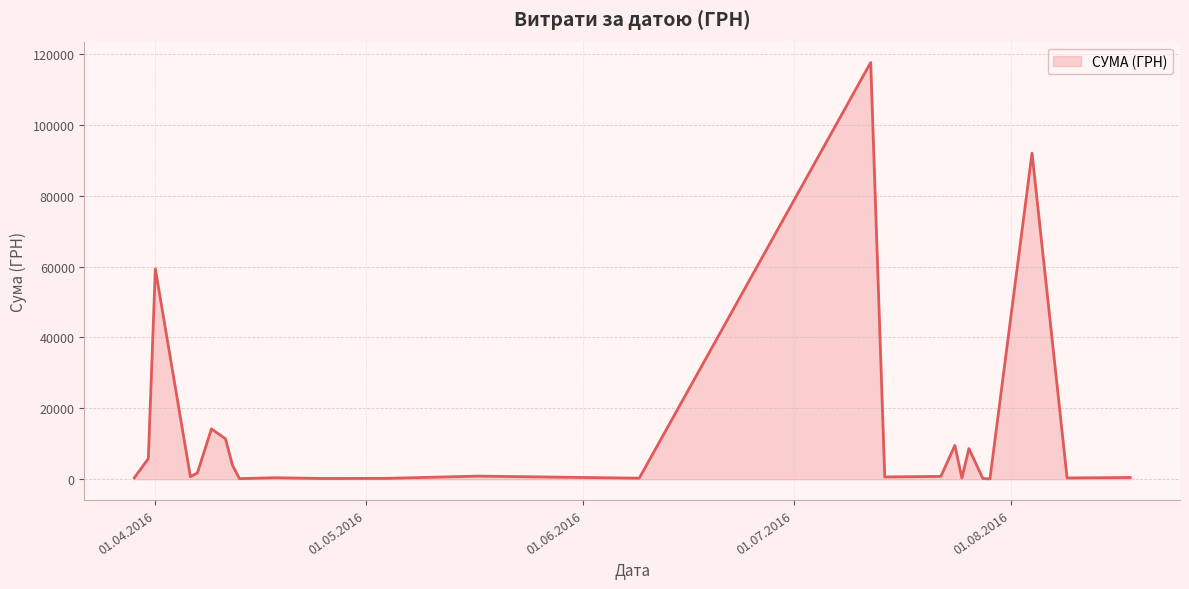

True or false: there are more than 1 points higher than both neighbors.

True